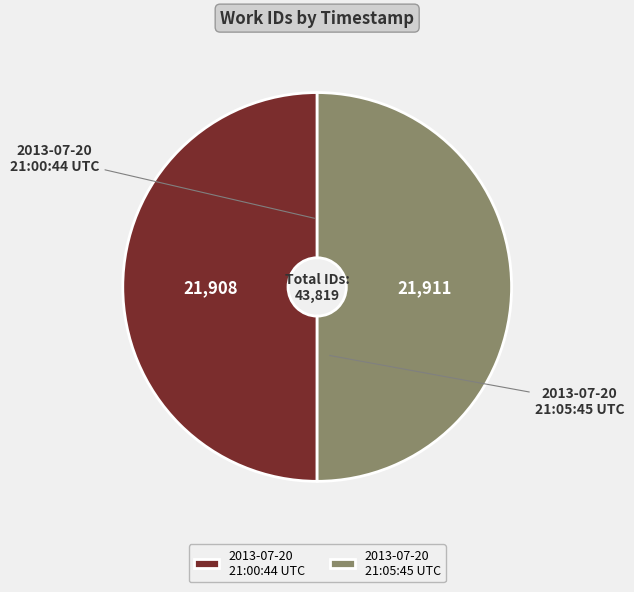

Is it true that 2013-07-20 21:05:45 UTC is 38% of the pie?

False